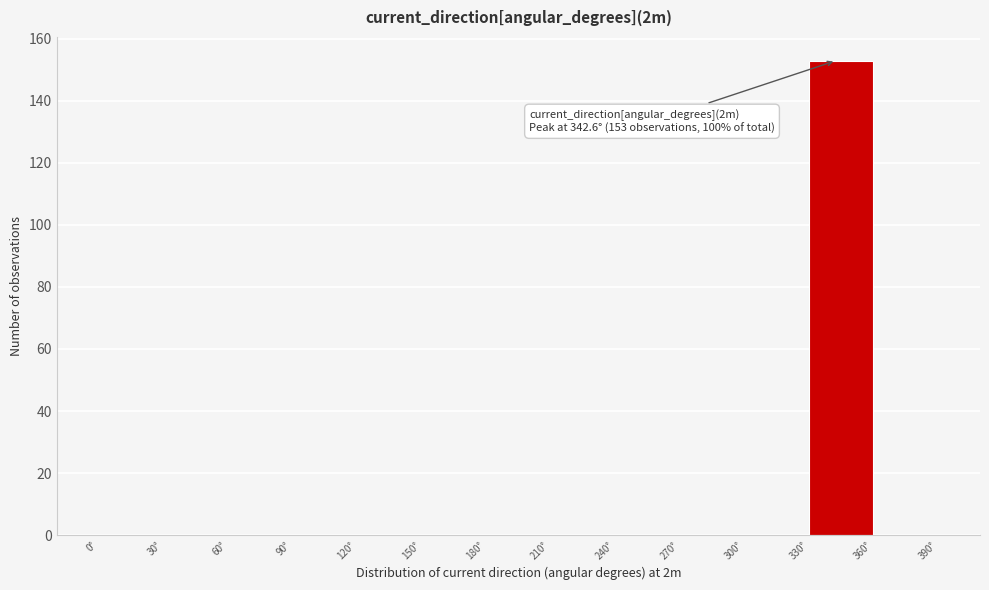

Over which range of the x-axis is the bar tallest?

330 to 360